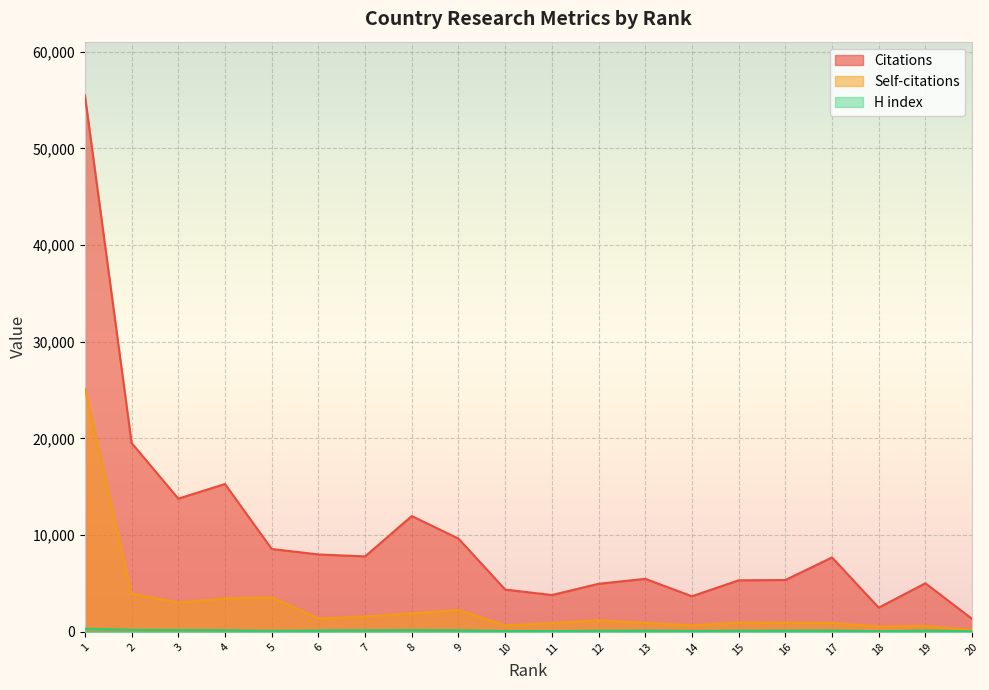

Rank the series at 1 from highest to lowest value.

Citations, Self-citations, H index